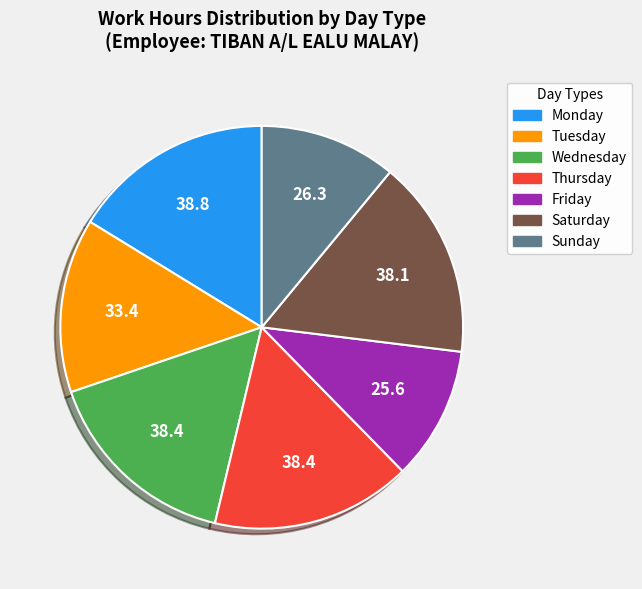

Does any single category account for the majority?

No